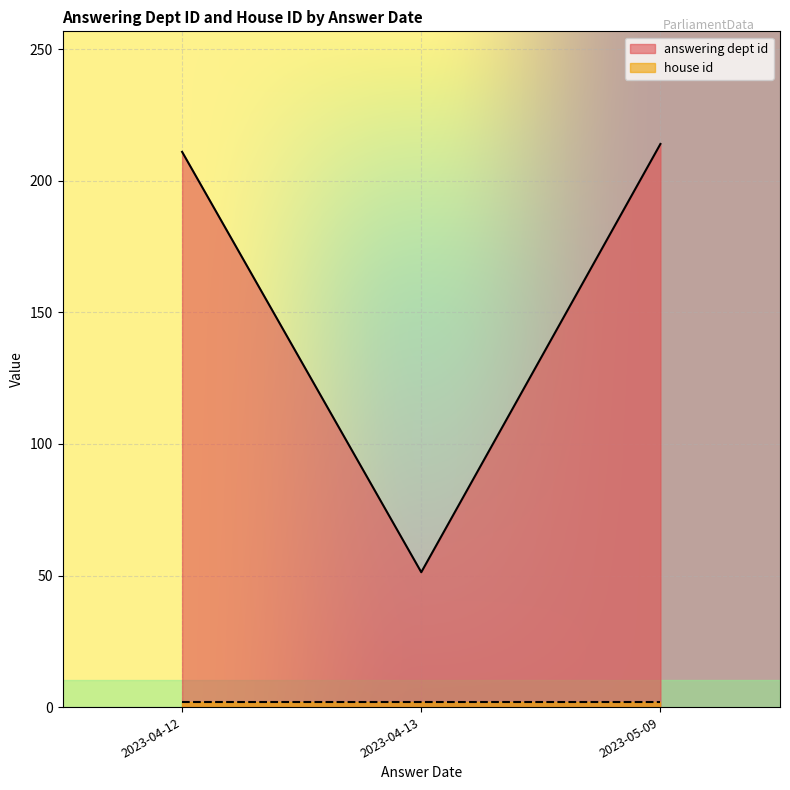

At which label does answering dept id reach its minimum?

2023-04-13